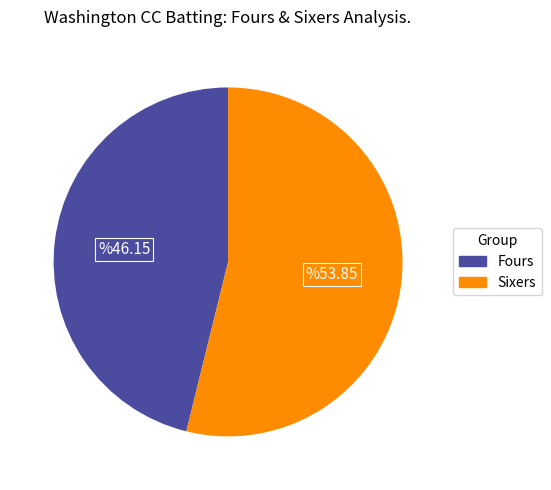

Is there a majority slice in this chart?

Yes